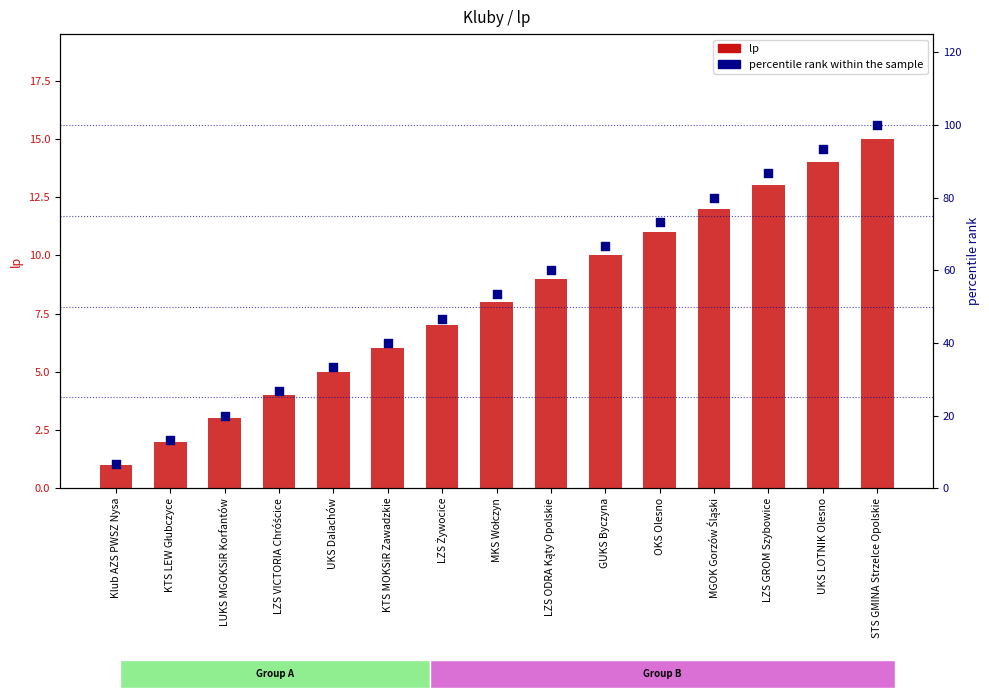

At which category is the sum across all series the highest?

STS GMINA Strzelce Opolskie